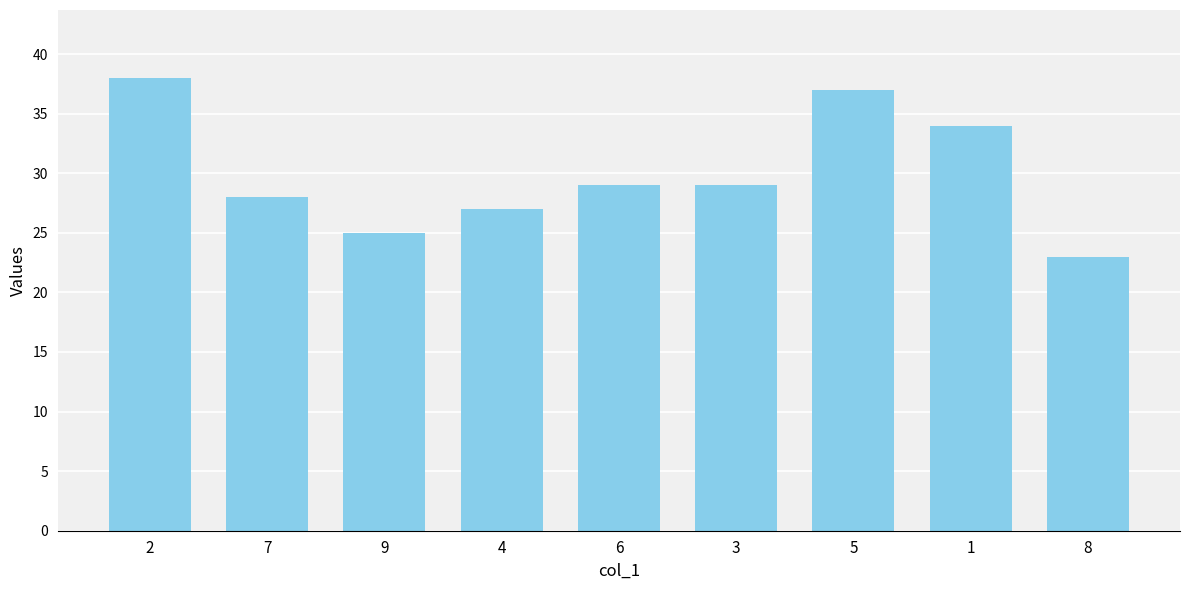

True or false: the data shows 56 at 5.

False